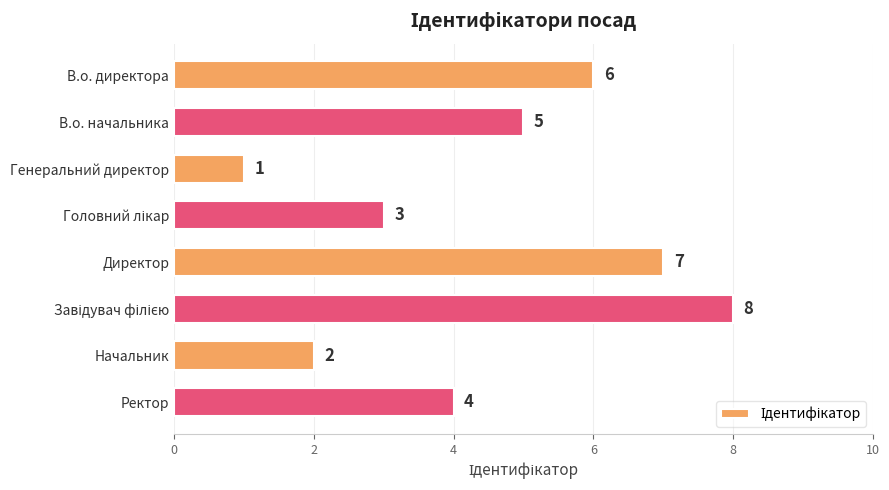

What is the difference between the maximum and minimum values?

7